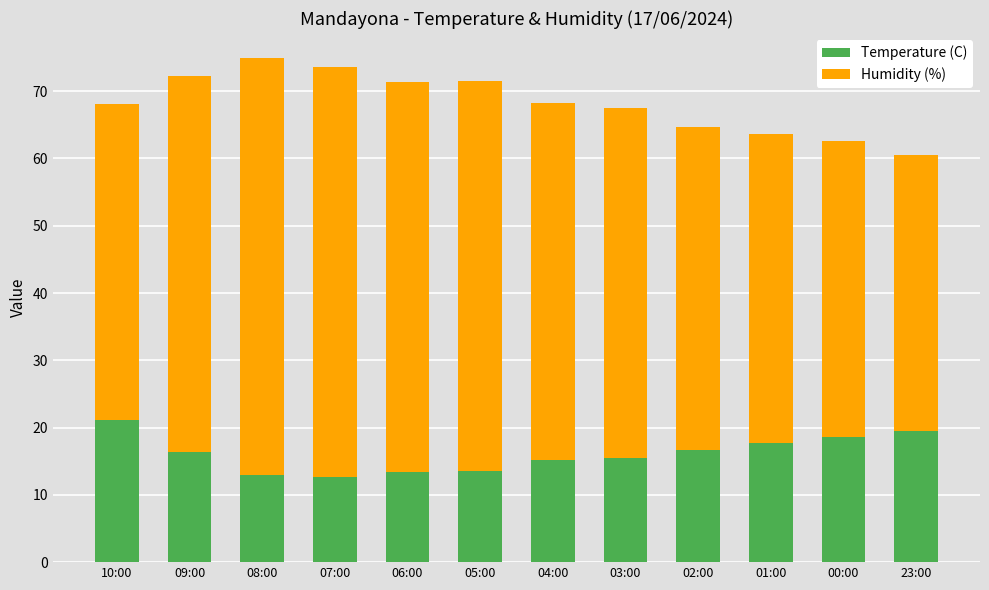

At which category is the sum across all series the highest?

08:00